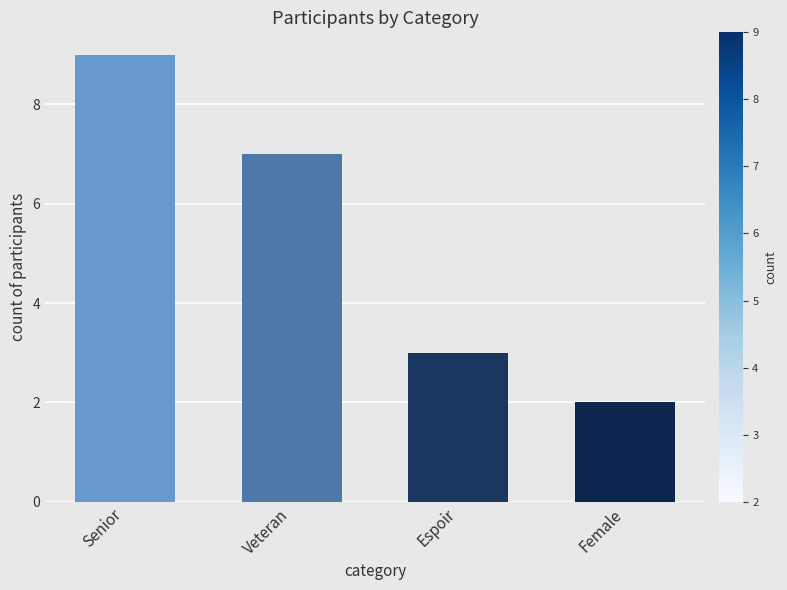

Which has a higher value, Veteran or Senior?

Senior